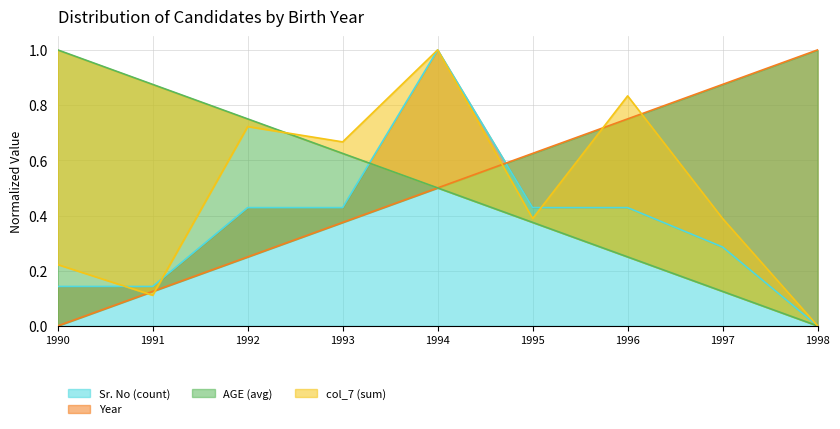

True or false: Year and AGE (avg) intersect in this chart.

False